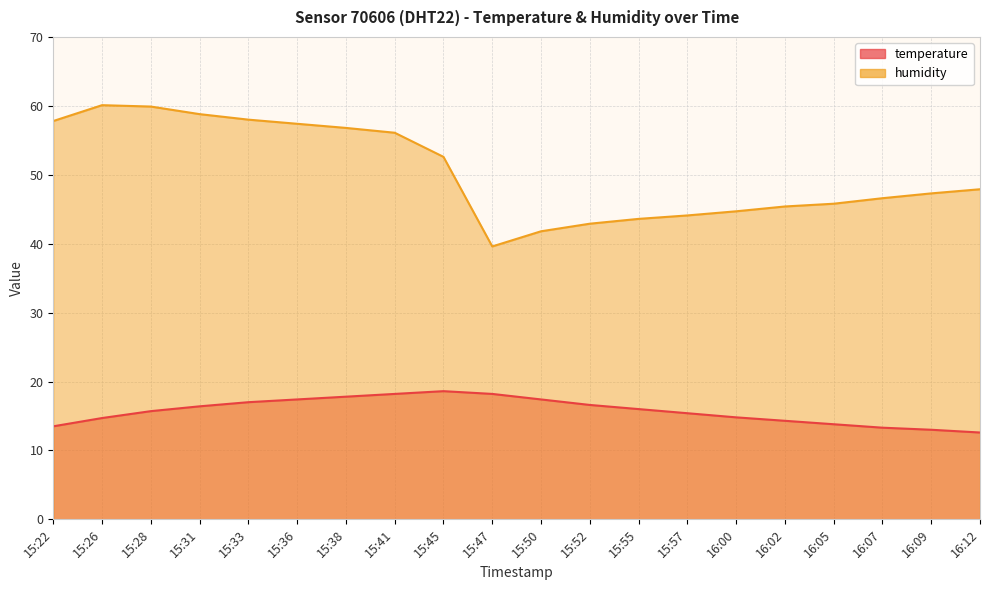

True or false: humidity and temperature cross at least once.

False